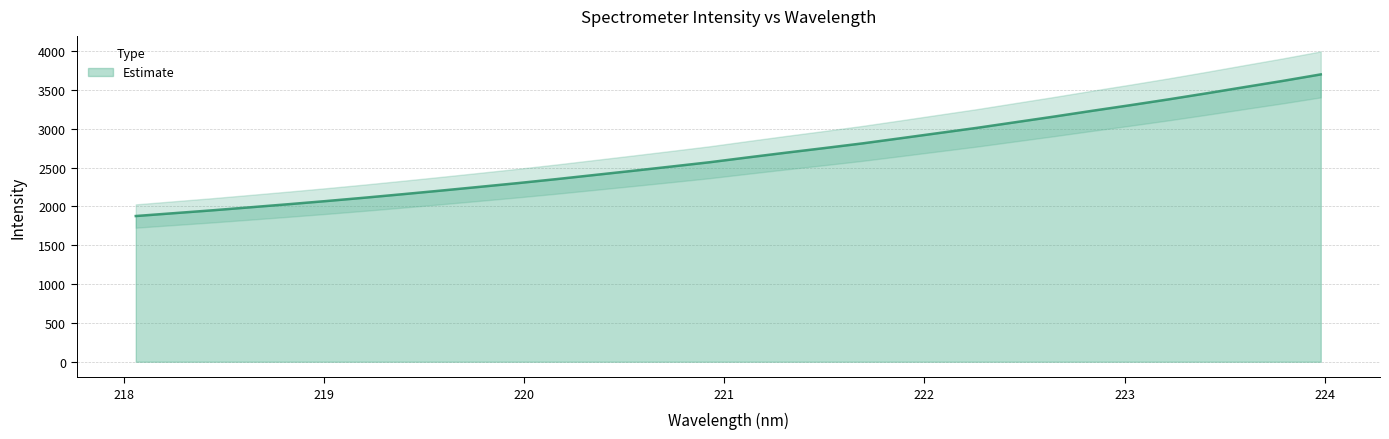

What is the lowest value of the Estimate series?

1876.3